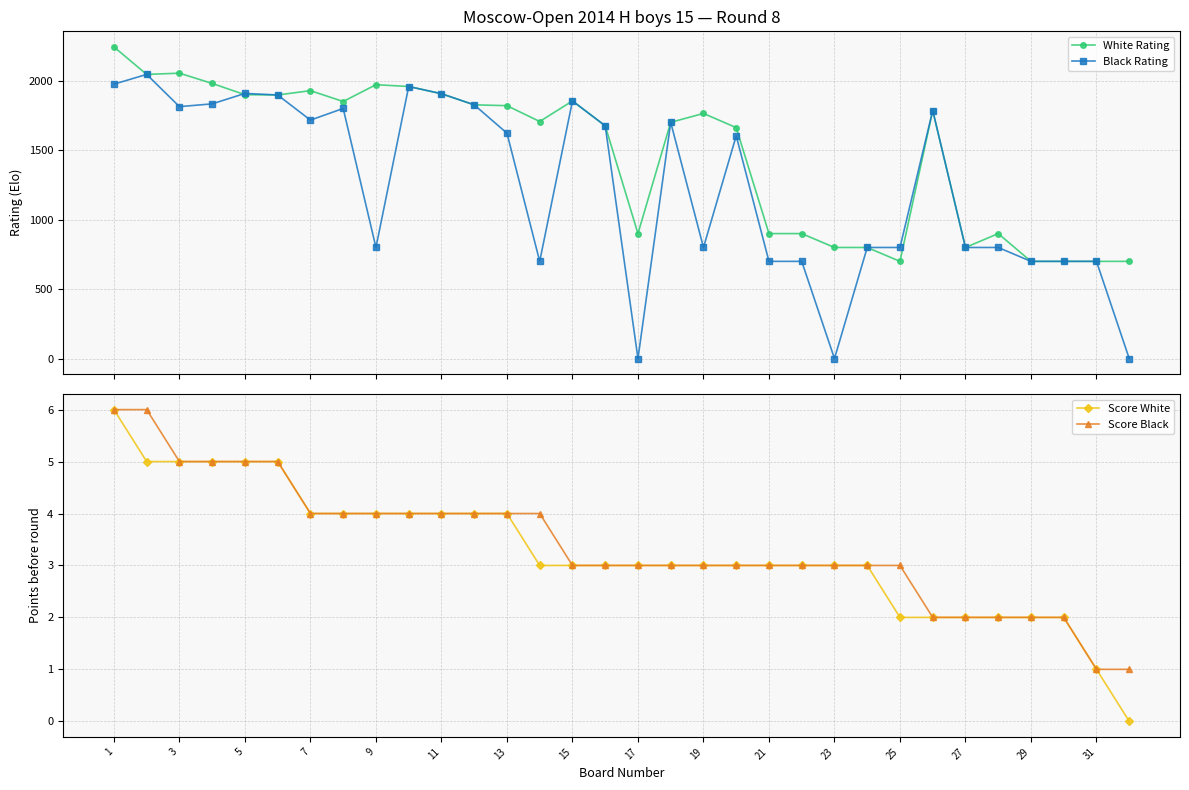

True or false: Black Rating has more than 1 interior local peaks.

True